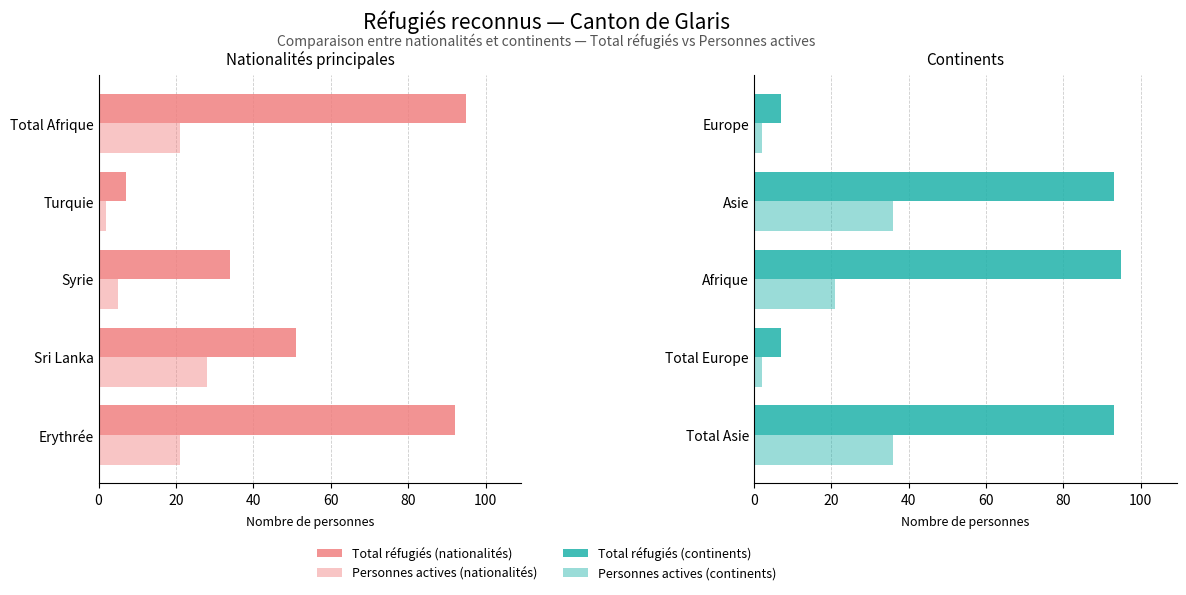

Which series has the largest total across all categories?

Total réfugiés